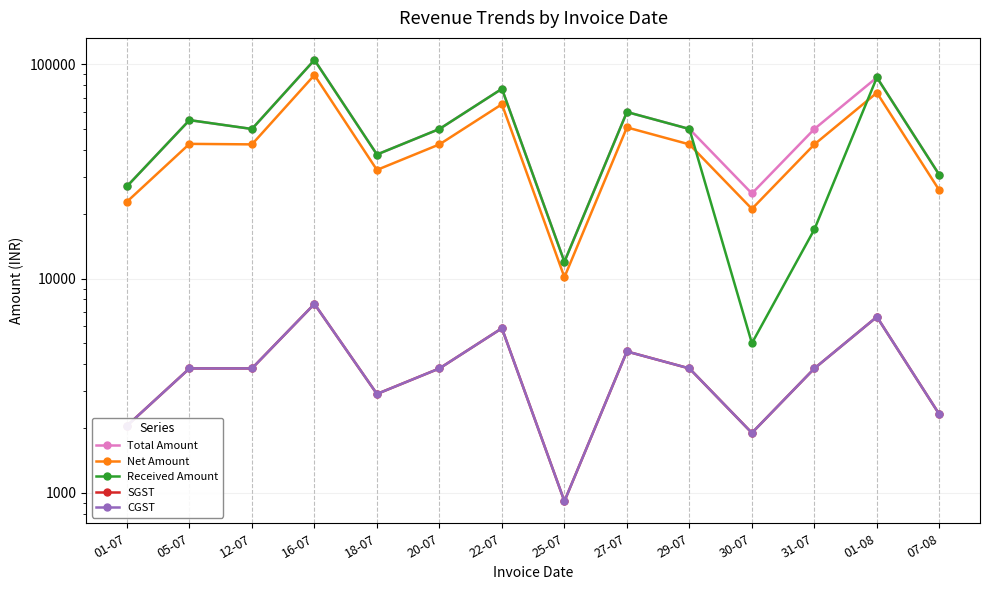

True or false: CGST and Received Amount cross at least once.

False